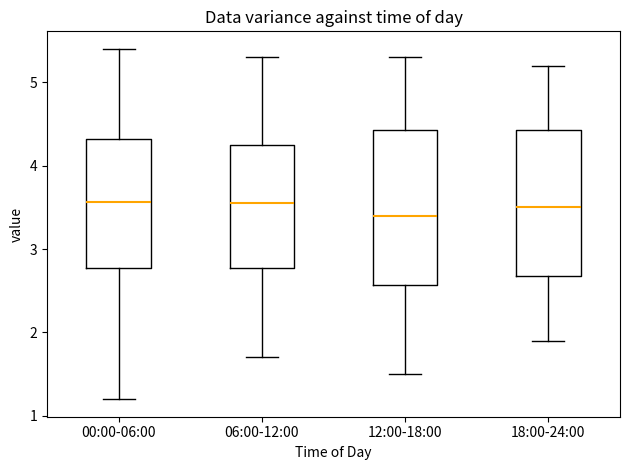

Reading left to right, transcribe this box plot: for each box, give where its median line is, the range the box spans, and where its two whiskers end, as read against the y-axis. The values are not printed on the chart, so give them approximately, as read against the axis.

00:00-06:00: median 3.6, box 2.8 to 4.3, whiskers 1.2 to 5.4
06:00-12:00: median 3.6, box 2.8 to 4.3, whiskers 1.7 to 5.3
12:00-18:00: median 3.4, box 2.6 to 4.4, whiskers 1.5 to 5.3
18:00-24:00: median 3.5, box 2.7 to 4.4, whiskers 1.9 to 5.2